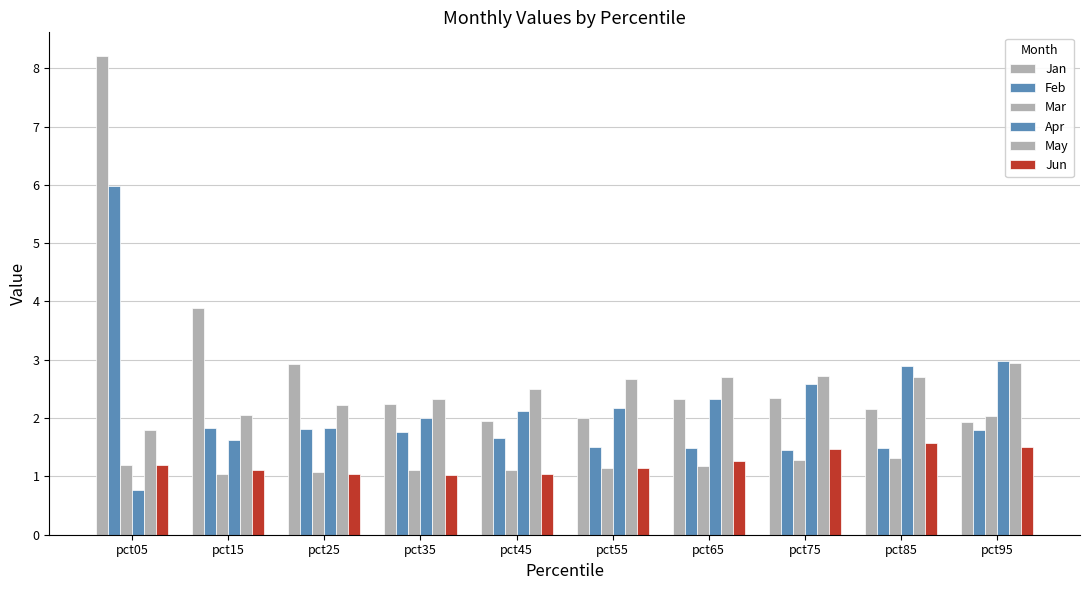

What is the sum of the Jan values at pct25 and pct55?

4.9